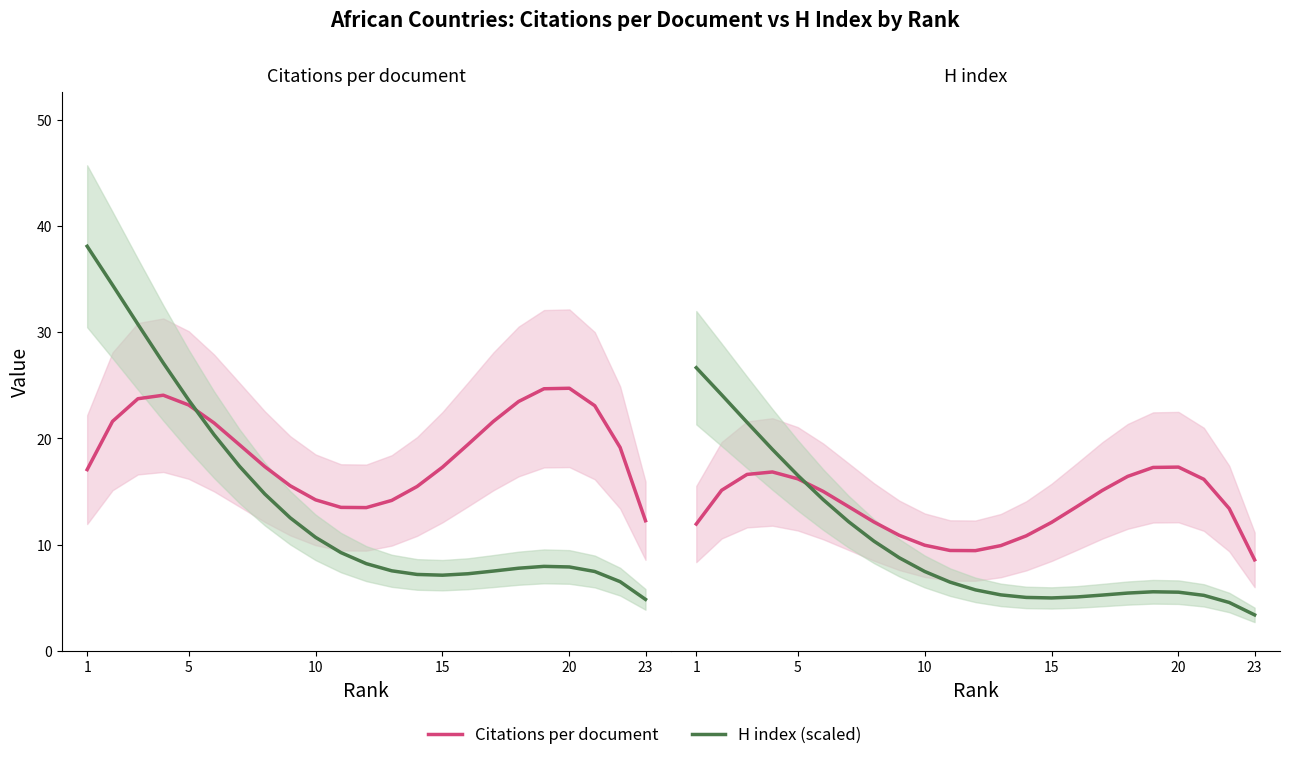

In Citations per document, how many points are higher than both neighbors (excluding endpoints)?

2